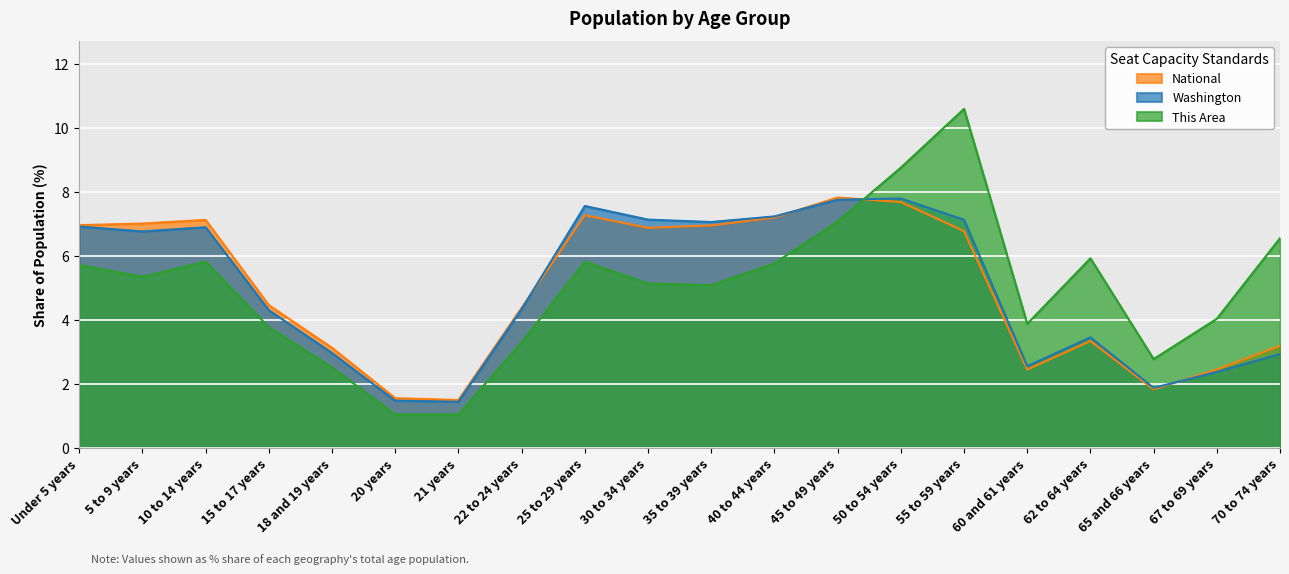

The National series shows 7.2 at 40 to 44 years. True or false?

True